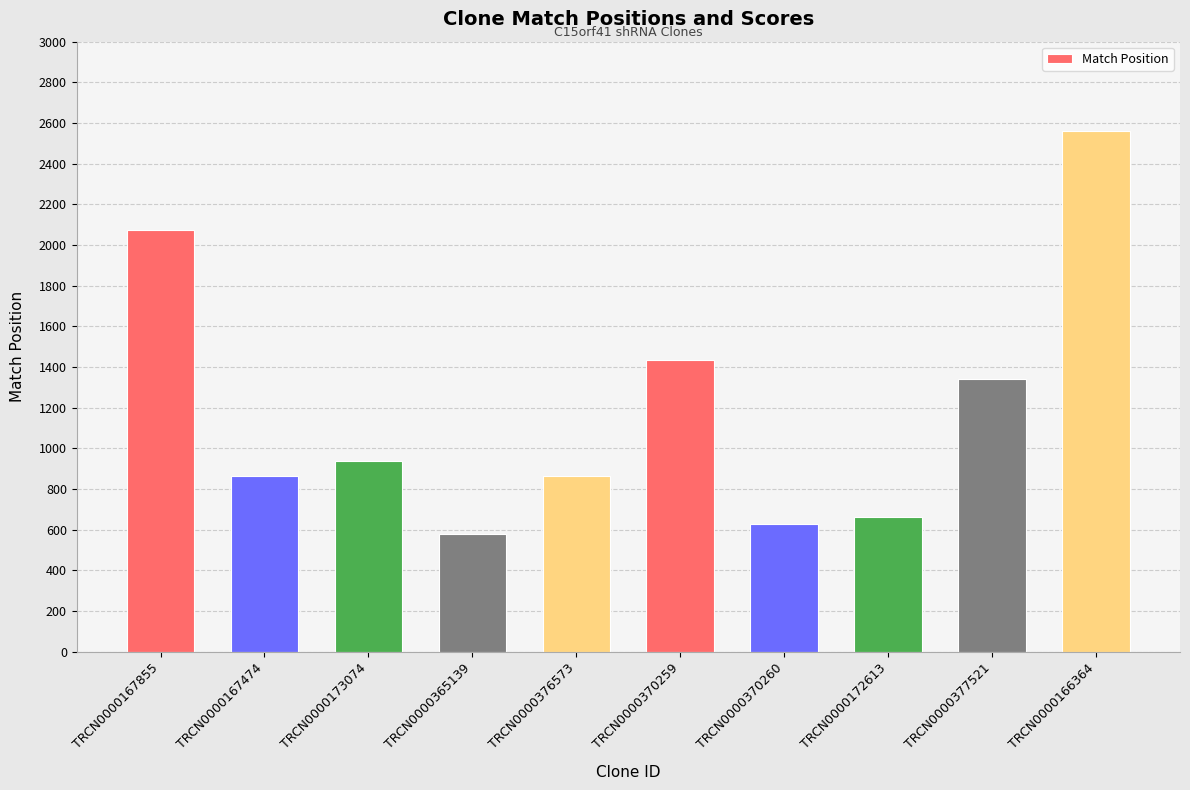

Which label corresponds to the smallest value in the chart?

TRCN0000365139